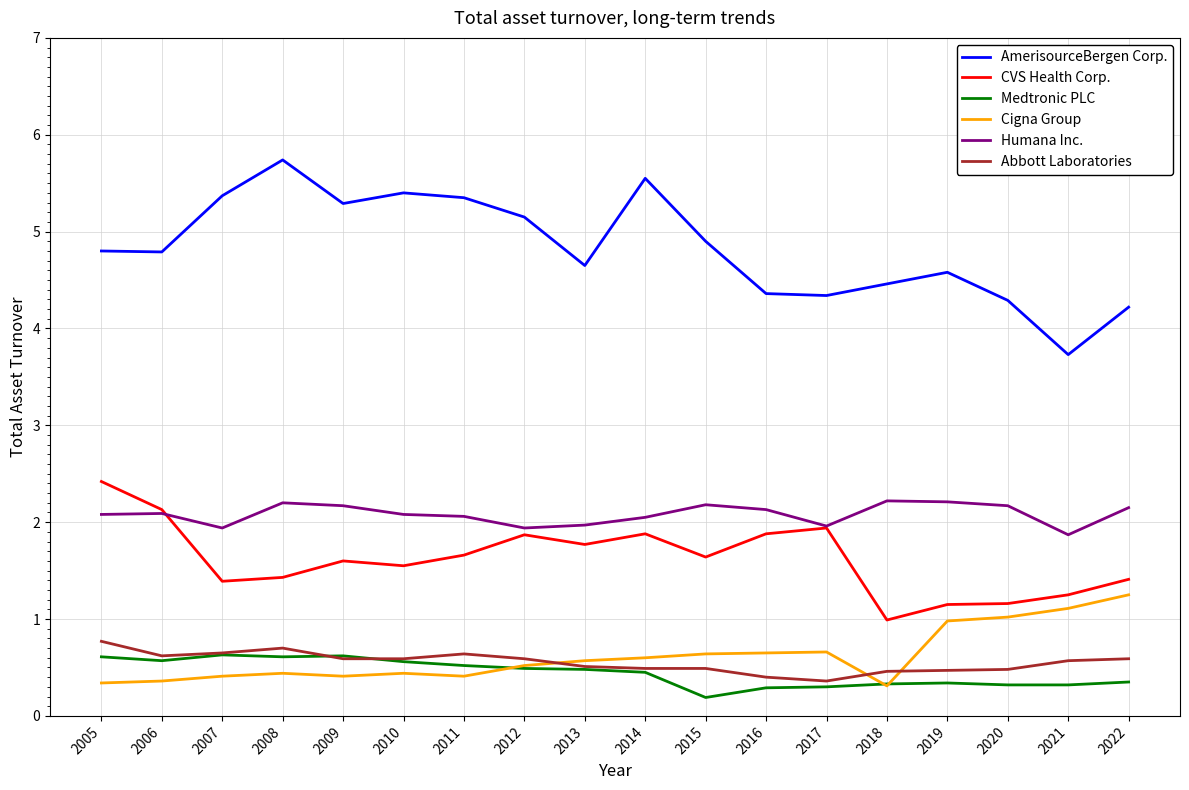

True or false: Cigna Group and Humana Inc. cross at least once.

False